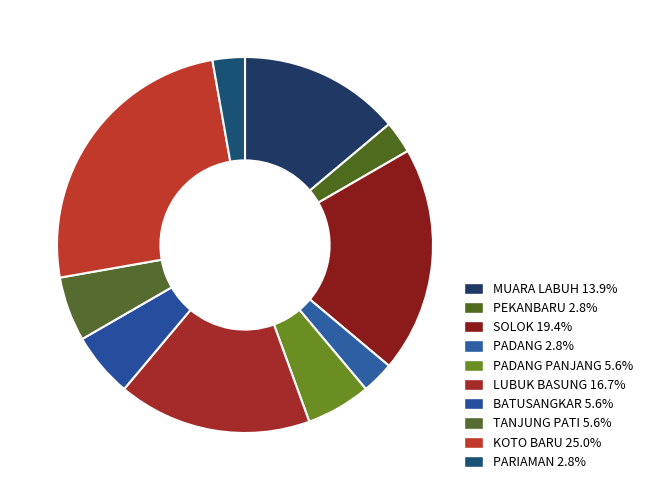

Which slice is the largest?

KOTO BARU